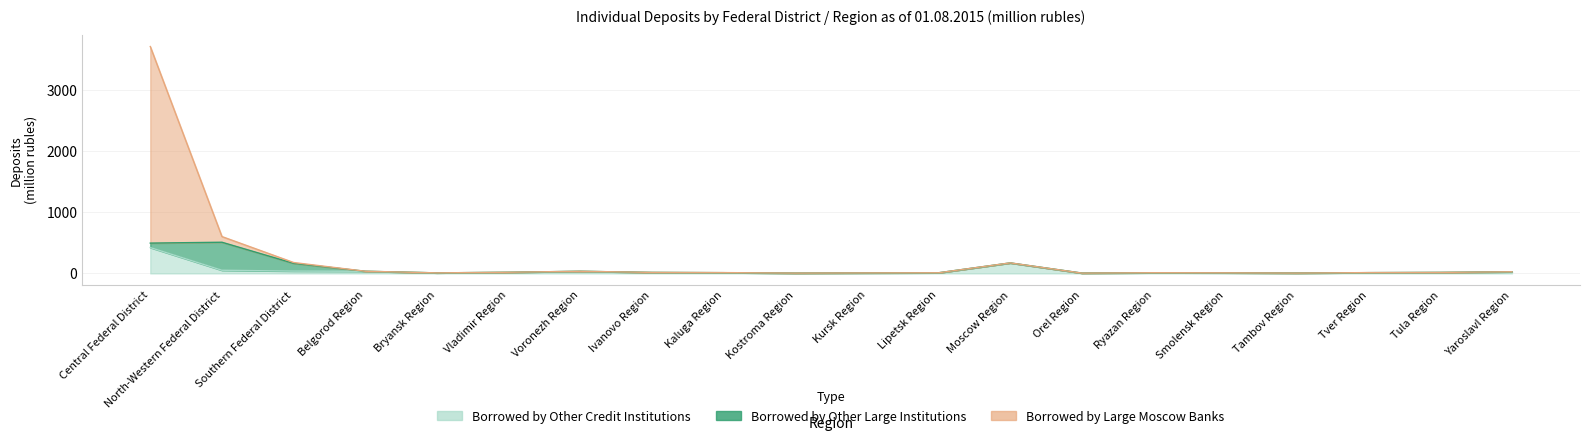

At which label is Borrowed by Other Credit Institutions closest to 214?

Moscow Region